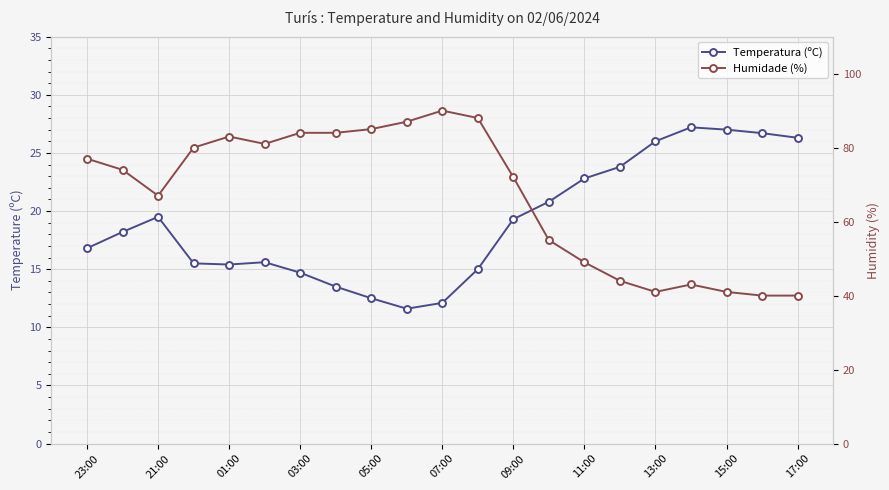

What position from the right is 13:00?

5